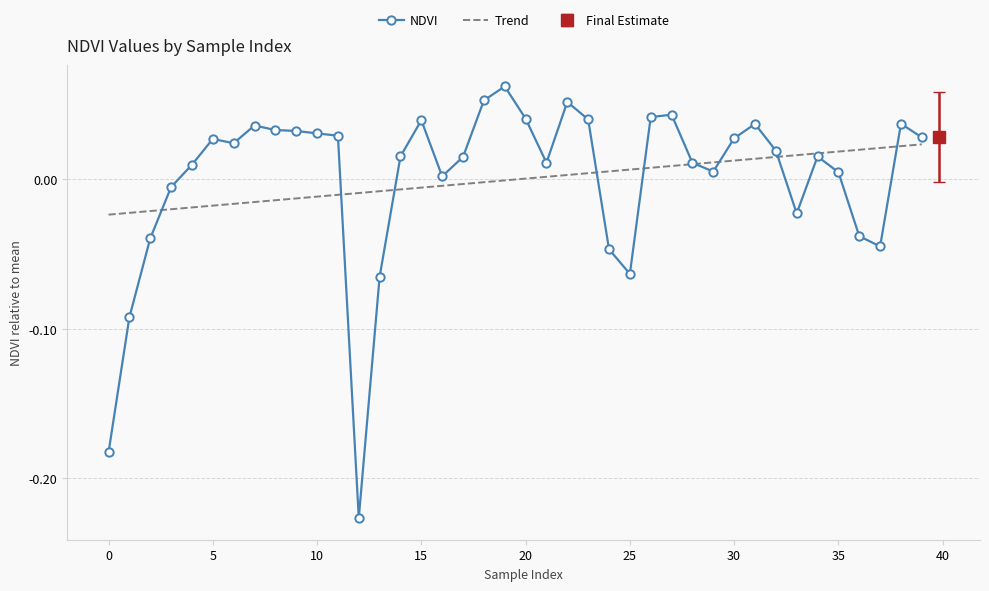

Count the number of categories in the chart.

40